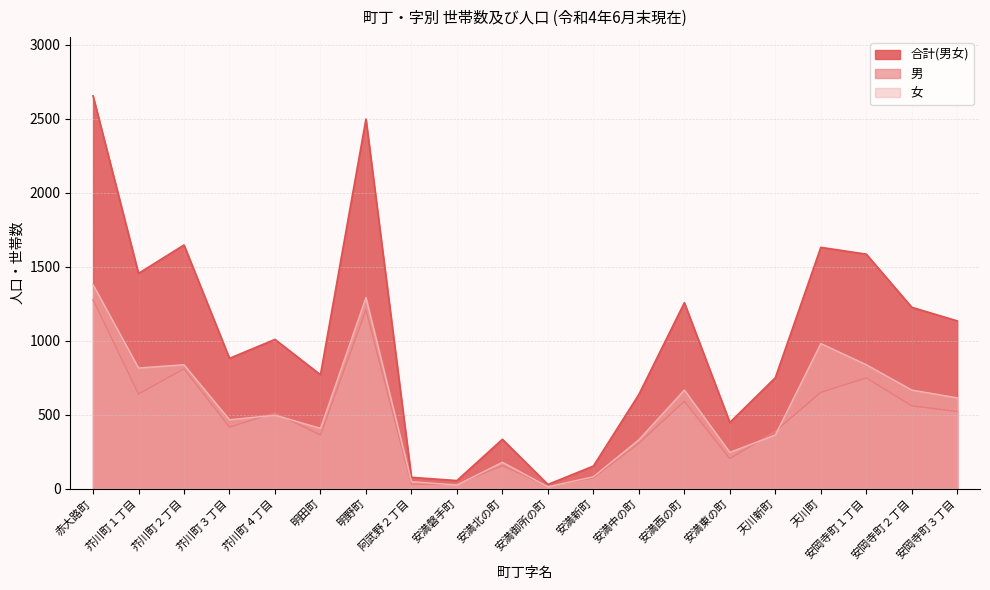

True or false: 合計(男女) and 男 cross at least once.

False